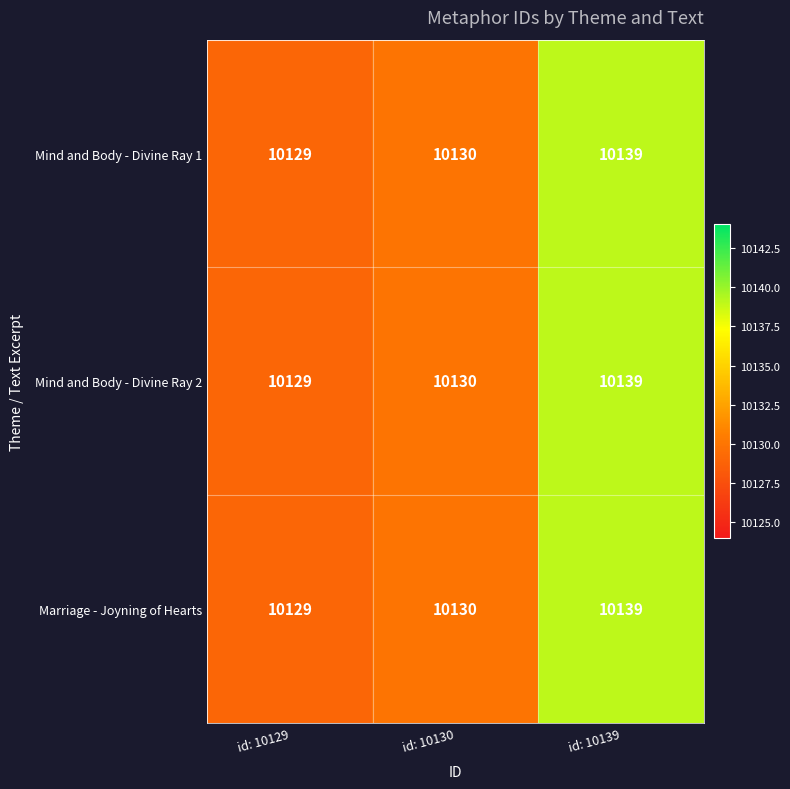

Rank the categories by Mind and Body - Divine Ray 1 value from highest to lowest.

id: 10139, id: 10130, id: 10129